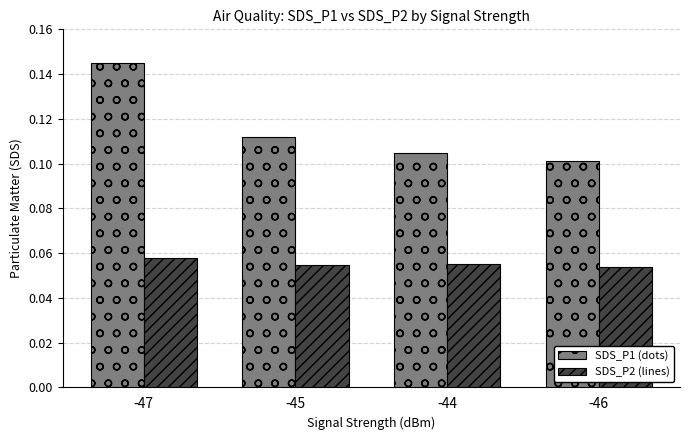

At which label is SDS_P1 (dots) closest to 0?

-46